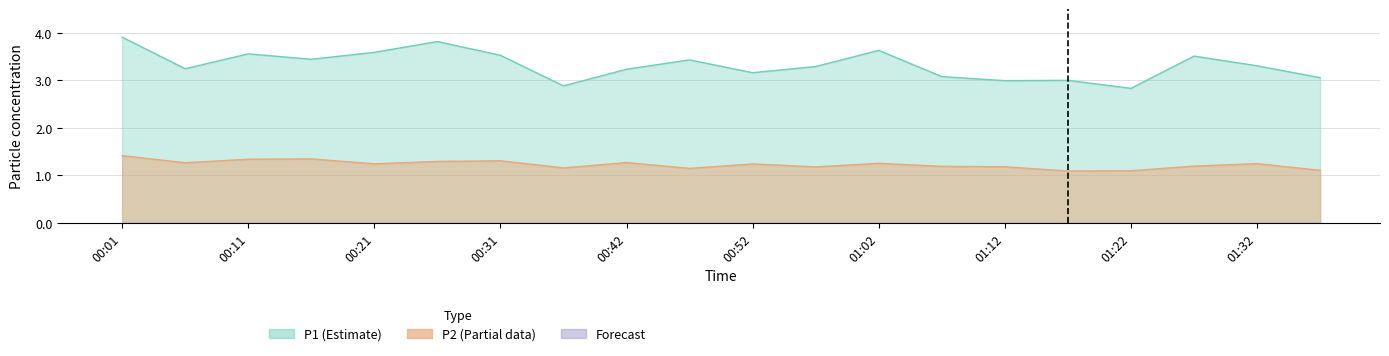

The P2 series shows 1.3 at 00:26. True or false?

True